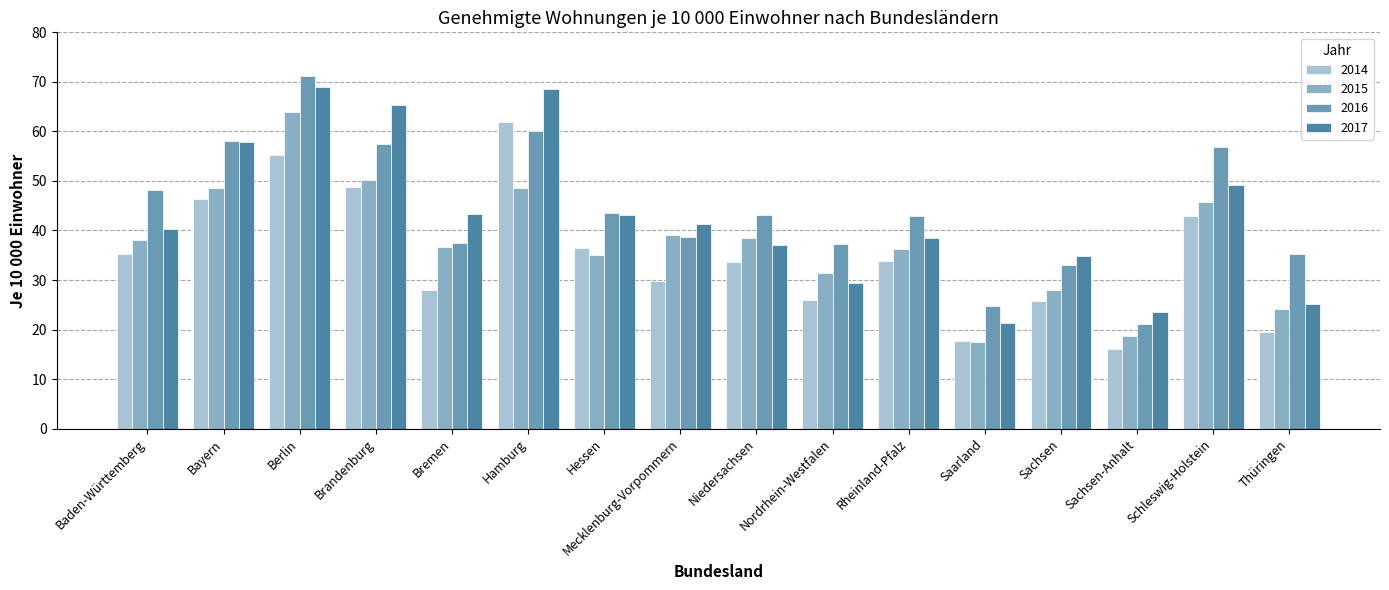

True or false: 2017 has a value of 10.9 at Sachsen-Anhalt.

False